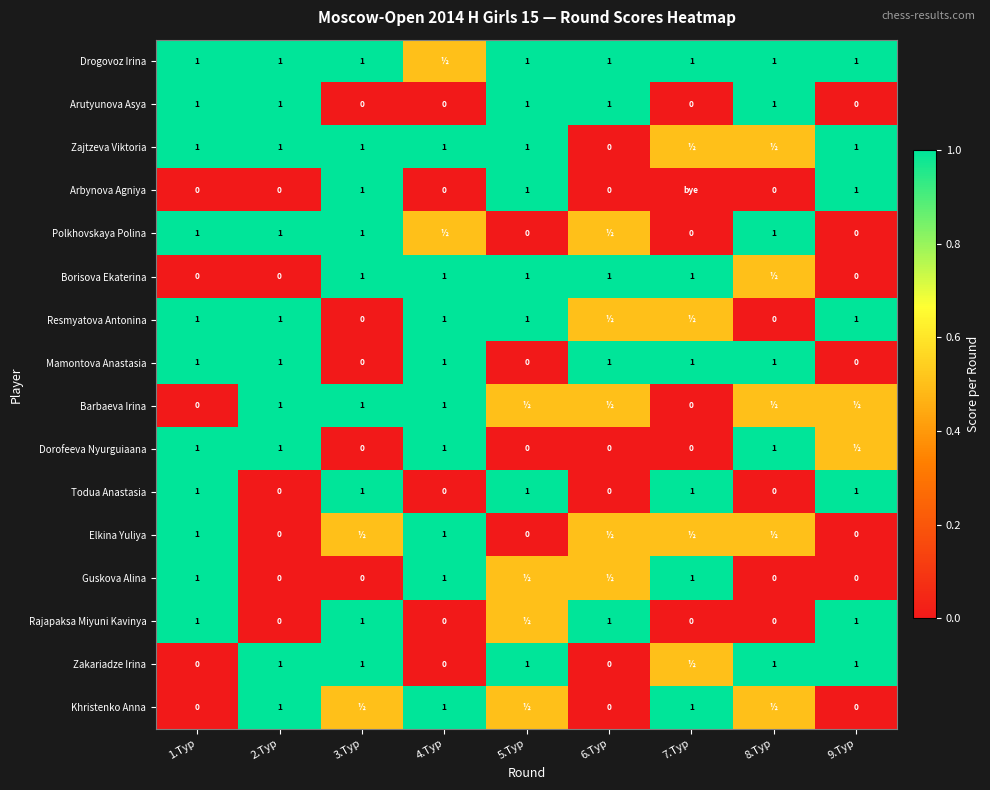

What is the difference between the highest and lowest values at 2.Тур?

1.0